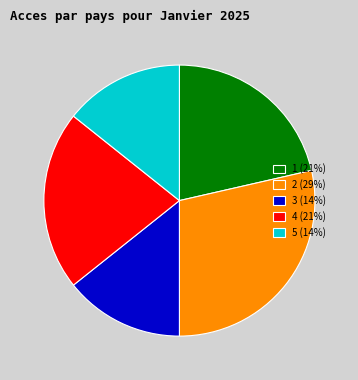

The 3 slice represents 14% of the pie. True or false?

True